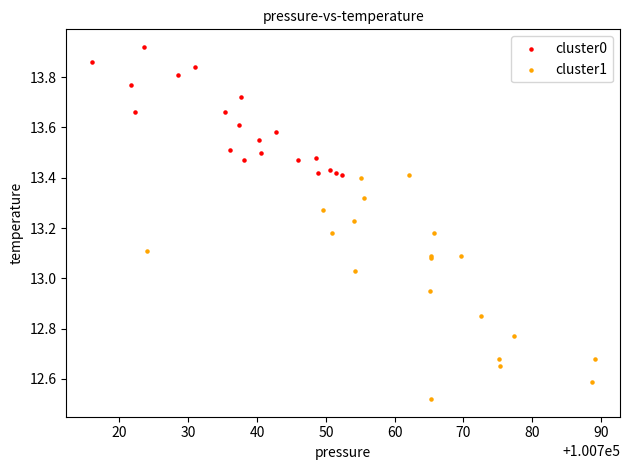

Which series has the widest spread of Y values?

cluster1